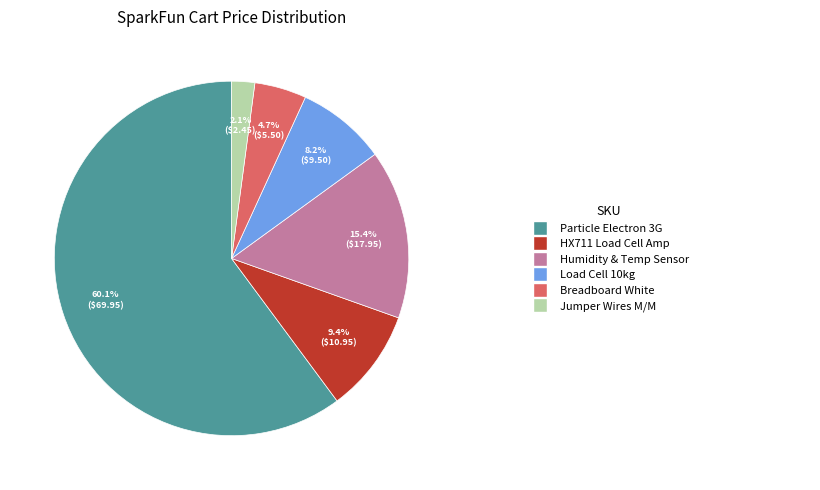

Is there a majority slice in this chart?

Yes